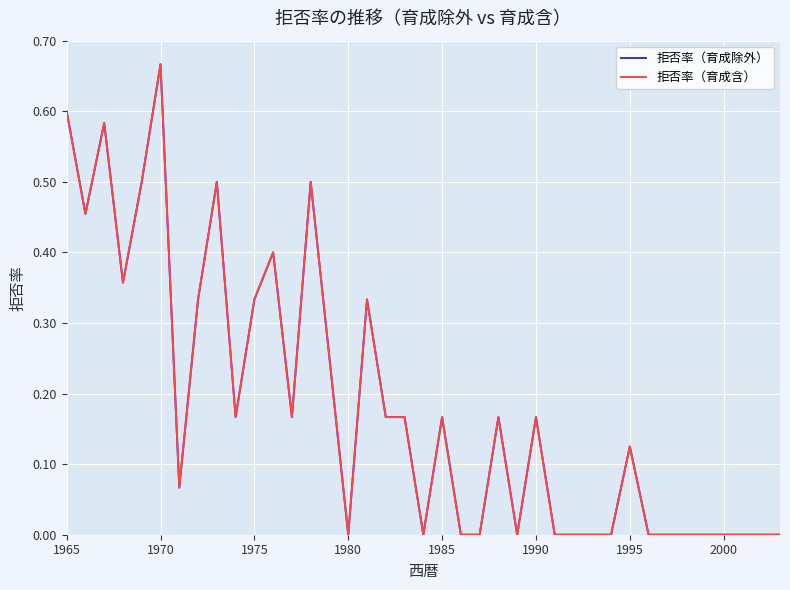

Reading left to right, what are all the values shown in this chart?

拒否率（育成除外）: 0.6	0.5	0.6	0.4	0.5	0.7	0.1	0.3	0.5	0.2	0.3	0.4	0.2	0.5	0.2	0.0	0.3	0.2	0.2	0.0	0.2	0.0	0.0	0.2	0.0	0.2	0.0	0.0	0.0	0.0	0.1	0.0	0.0	0.0	0.0	0.0	0.0	0.0	0.0
拒否率（育成含）: 0.6	0.5	0.6	0.4	0.5	0.7	0.1	0.3	0.5	0.2	0.3	0.4	0.2	0.5	0.2	0.0	0.3	0.2	0.2	0.0	0.2	0.0	0.0	0.2	0.0	0.2	0.0	0.0	0.0	0.0	0.1	0.0	0.0	0.0	0.0	0.0	0.0	0.0	0.0